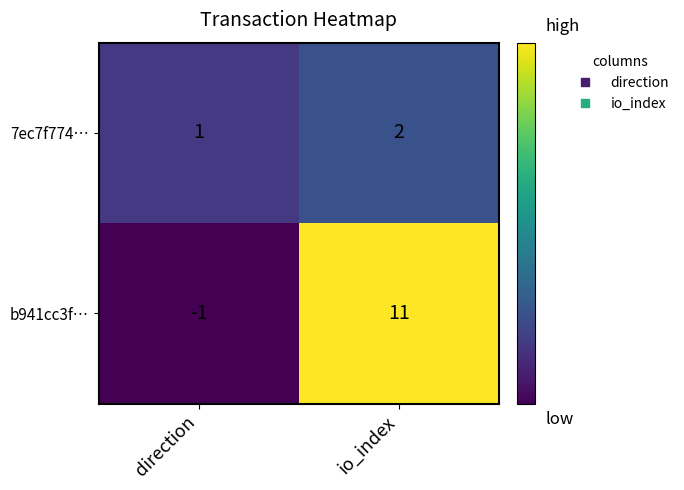

What is the greatest value displayed?

11